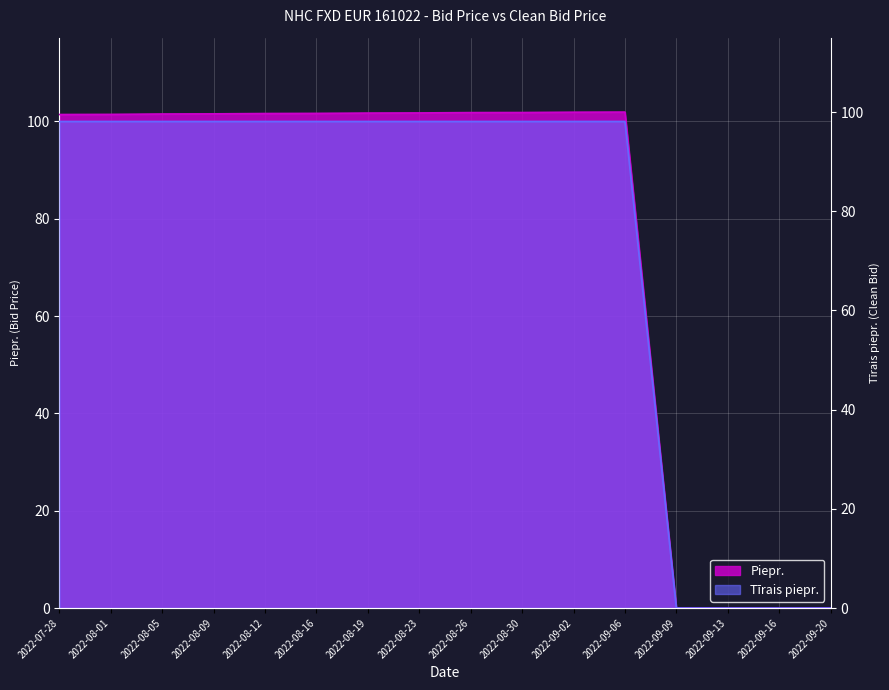

At 2022-09-09, list the series in order from smallest to largest.

Piepr., Tīrais piepr.